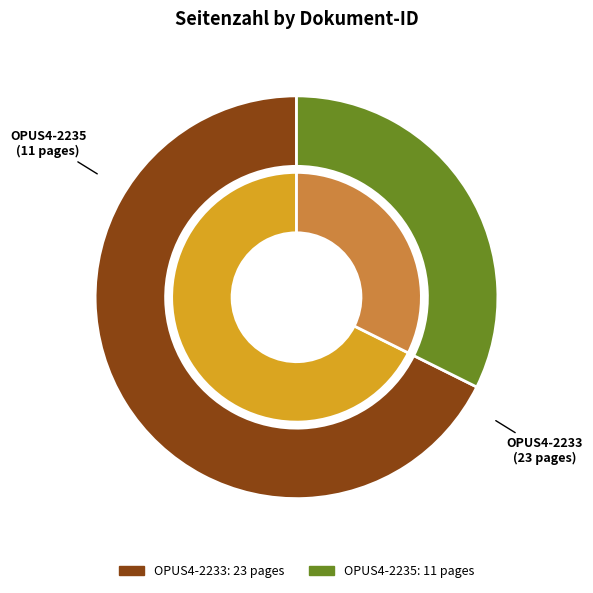

What portion of the pie excludes OPUS4-2235?

67.6%